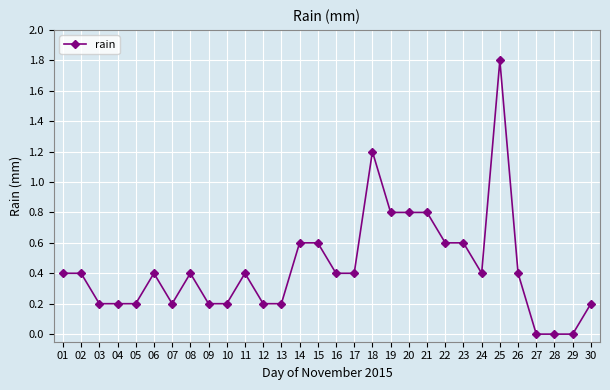

Reading left to right, list all the values displayed in this chart.

0.4	0.4	0.2	0.2	0.2	0.4	0.2	0.4	0.2	0.2	0.4	0.2	0.2	0.6	0.6	0.4	0.4	1.2	0.8	0.8	0.8	0.6	0.6	0.4	1.8	0.4	0.0	0.0	0.0	0.2